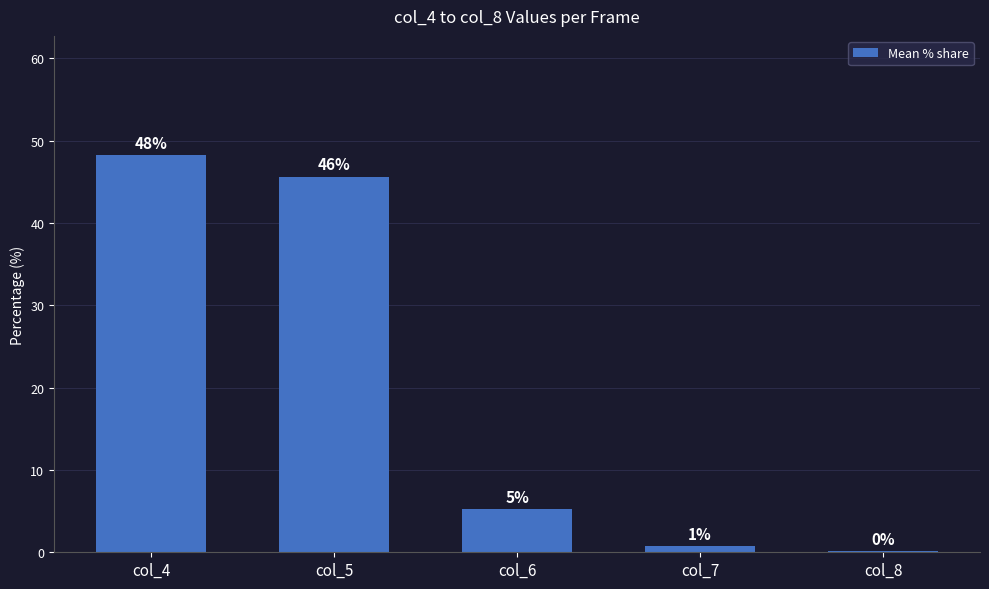

Are the bars horizontal?

No